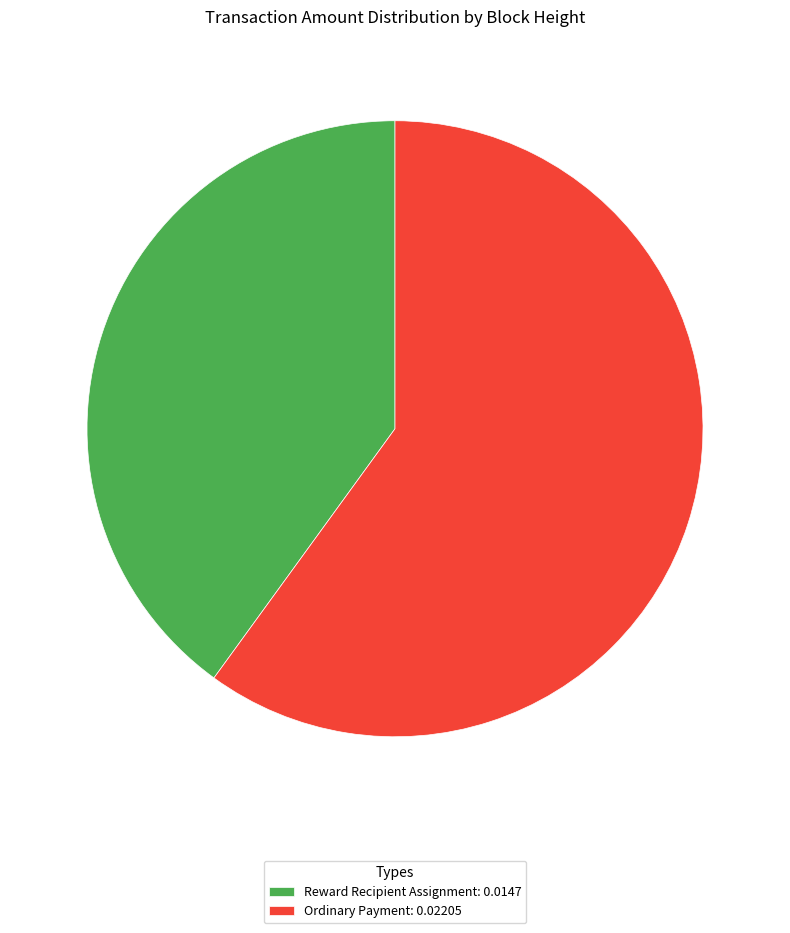

Combined, do Ordinary Payment: 0.02205 and Reward Recipient Assignment: 0.0147 account for over 50%?

Yes